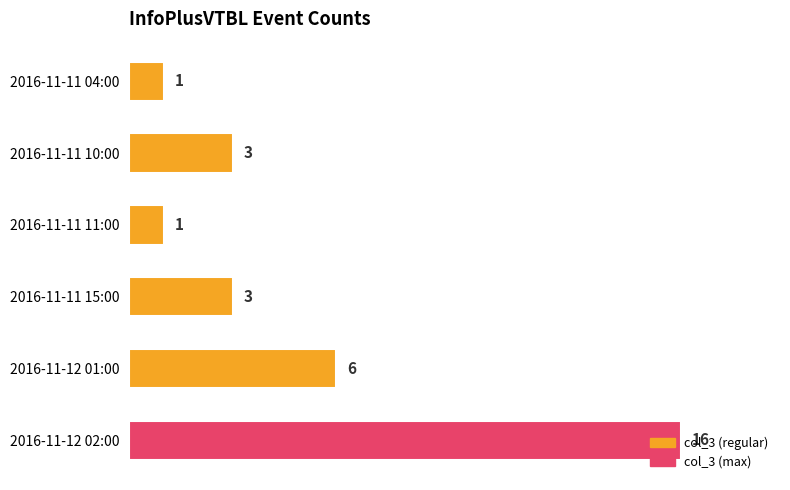

What is the change in value from 2016-11-11 10:00 to 2016-11-12 01:00?

+3